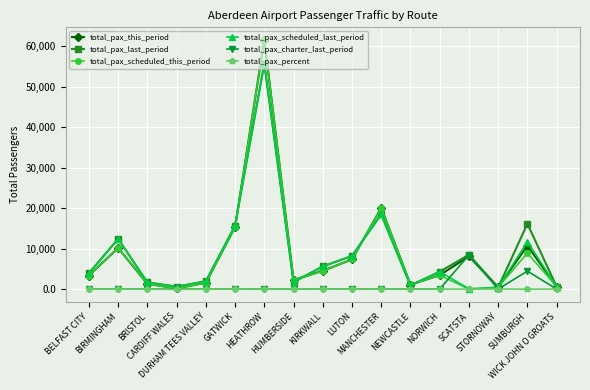

True or false: total_pax_this_period has more than 1 interior local peaks.

True